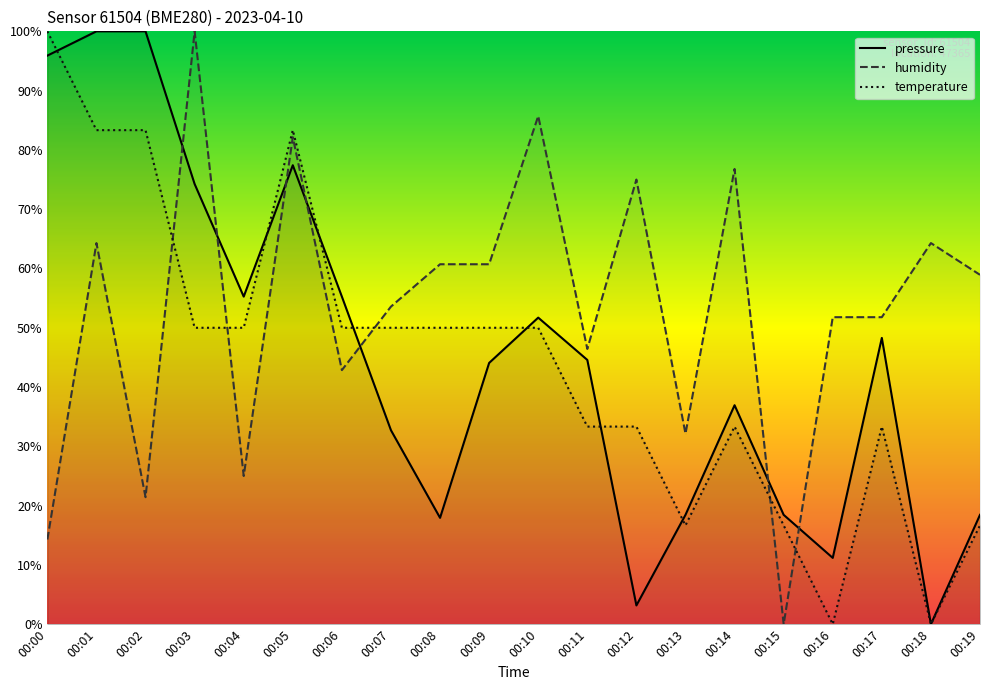

Is it true that pressure equals 11.2 at 00:16?

True